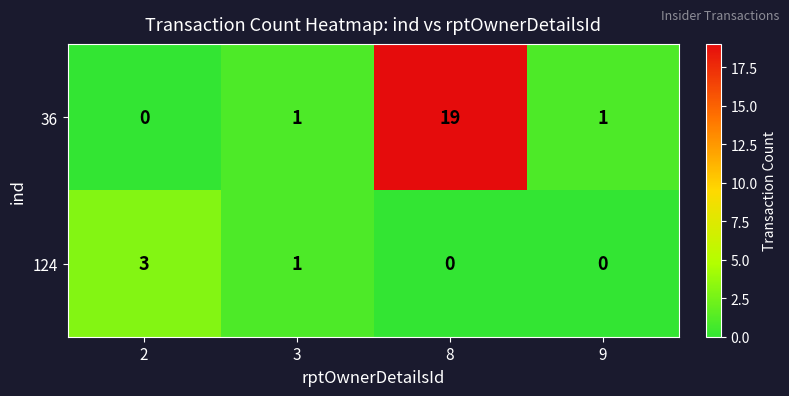

Which series changed the most between 3 and 9?

124